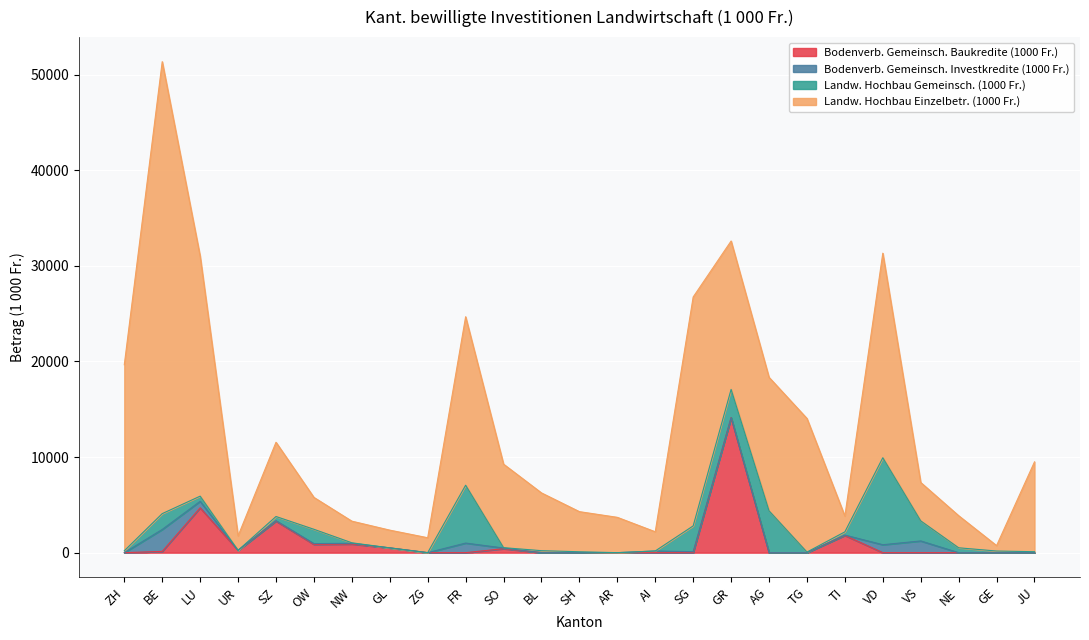

Reading right to left, list all the values displayed in this chart.

Bodenverb. Gemeinsch. Baukredite (1000 Fr.): 0.0	0.0	0.0	0.0	0.0	1800.0	0.0	0.0	14130.0	0.0	0.0	0.0	0.0	0.0	412.0	0.0	0.0	500.0	899.4	860.0	3300.0	240.0	4690.0	130.0	0.0
Bodenverb. Gemeinsch. Investkredite (1000 Fr.): 0.0	0.0	0.0	1226.0	830.0	40.0	0.0	0.0	0.0	100.0	176.0	0.0	0.0	0.0	74.0	1003.0	0.0	0.0	83.0	85.0	45.0	0.0	682.0	2297.0	0.0
Landw. Hochbau Gemeinsch. (1000 Fr.): 100.4	170.8	510.0	2100.0	9099.0	337.6	63.0	4380.0	2949.0	2700.0	0.0	0.0	94.0	208.0	37.0	6053.0	0.0	0.0	49.5	1500.0	438.0	0.0	540.0	1657.0	197.0
Landw. Hochbau Einzelbetr. (1000 Fr.): 9399.9	569.1	3358.9	4016.6	21402.0	1649.7	13978.5	13964.0	15525.0	23948.0	2010.0	3696.2	4197.0	6043.0	8737.4	17625.0	1561.0	1856.6	2264.1	3336.6	7766.0	1514.5	25104.7	47281.3	19462.0